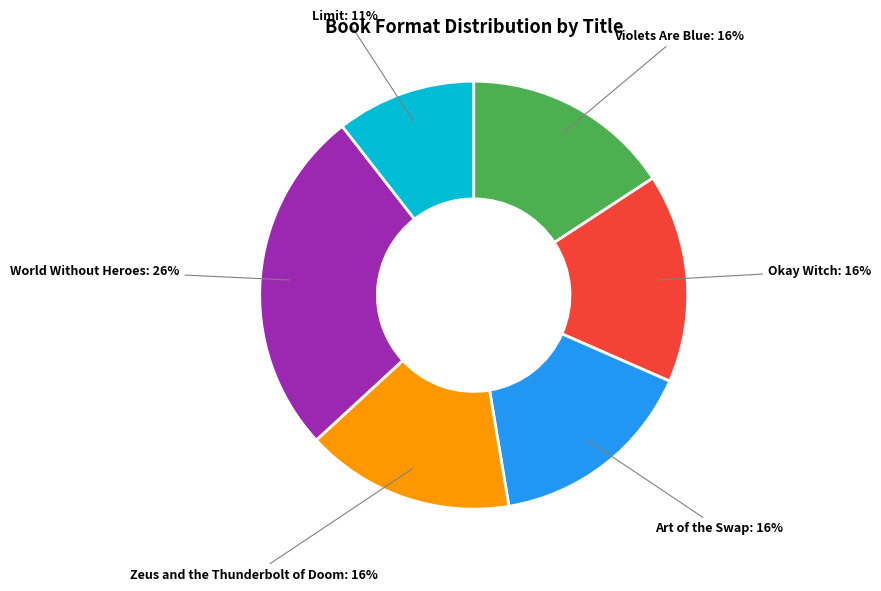

The Okay Witch slice represents 29% of the pie. True or false?

False